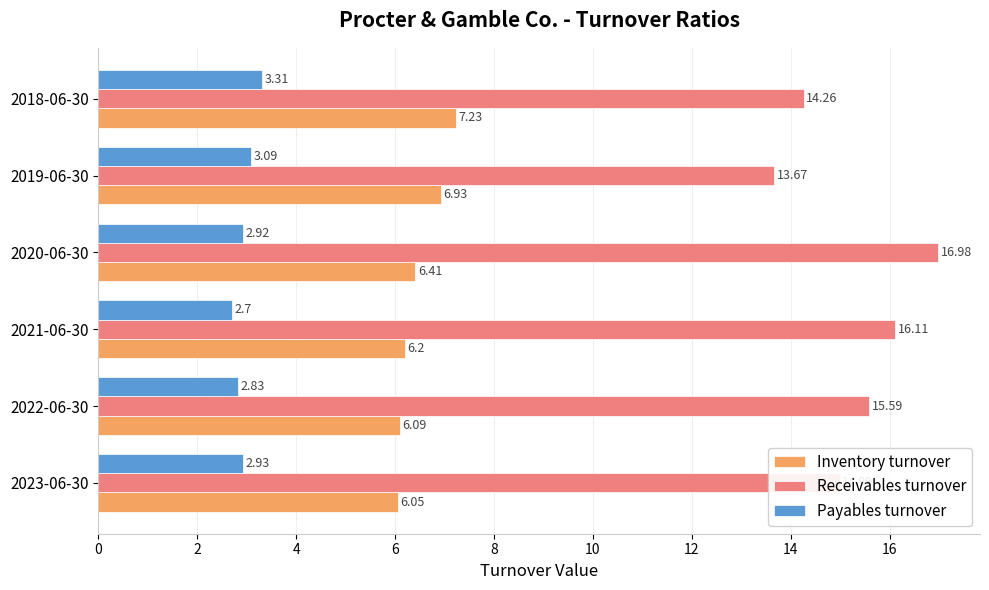

What is the sum of the Payables turnover values at 2018-06-30 and 2022-06-30?

6.1